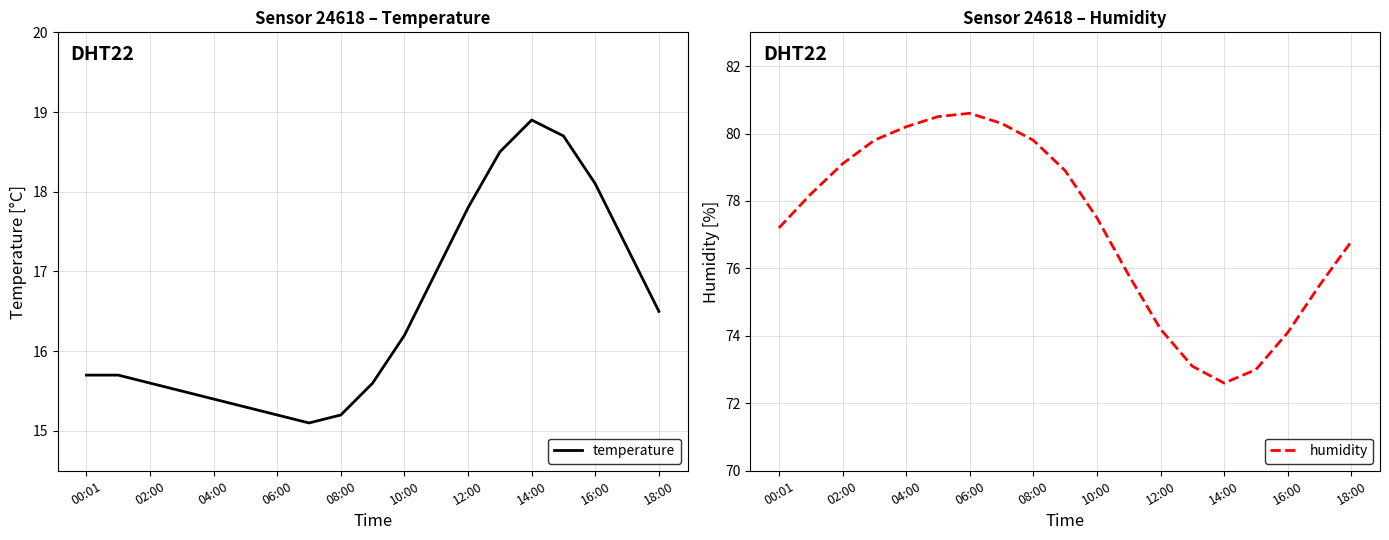

What is the sum of all humidity values?

1467.2